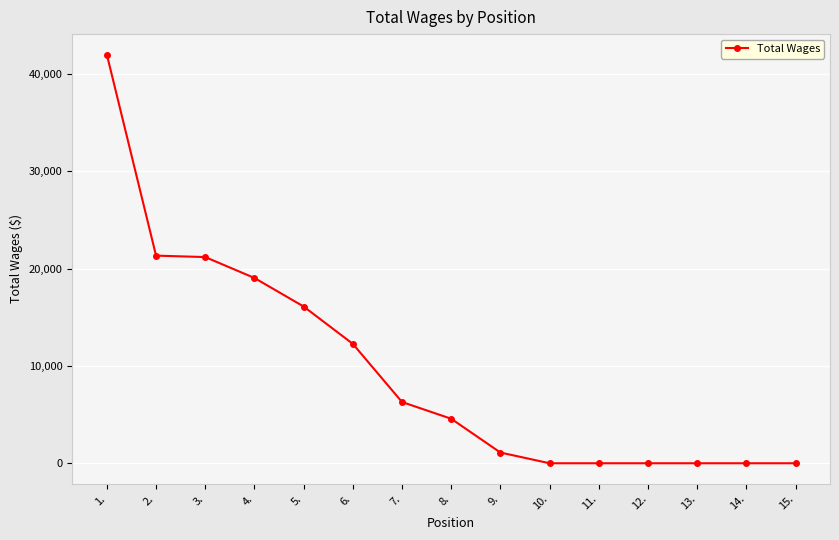

What is the maximum value shown in the chart?

41997